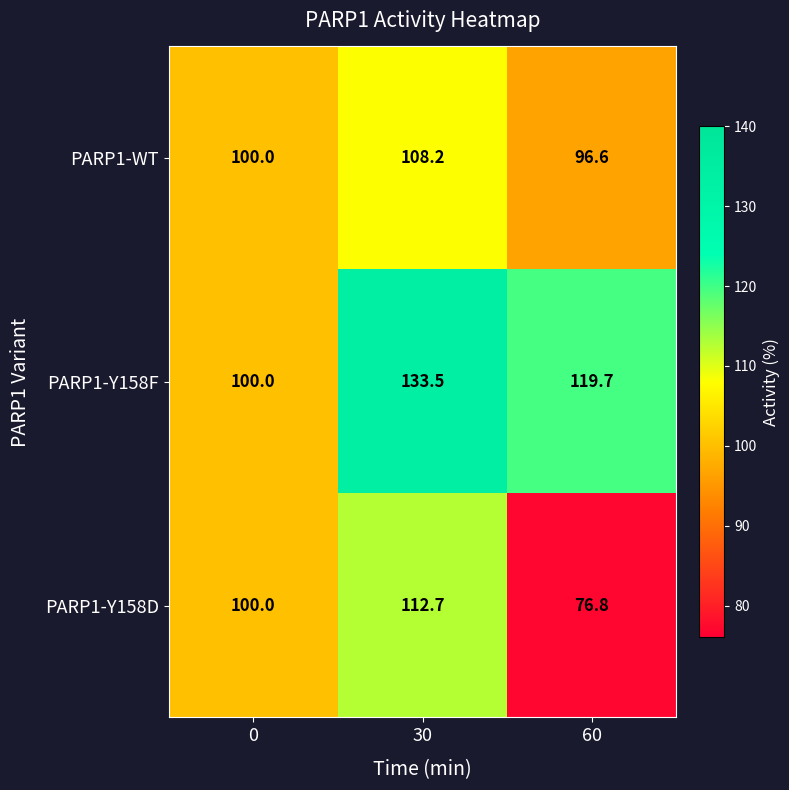

What is the minimum value shown in the chart?

76.8